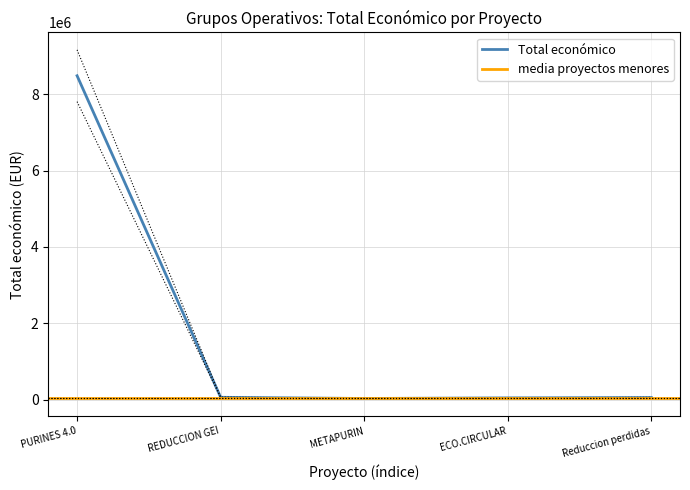

At which label is Total económico closest to 4255997?

REDUCCION GEI